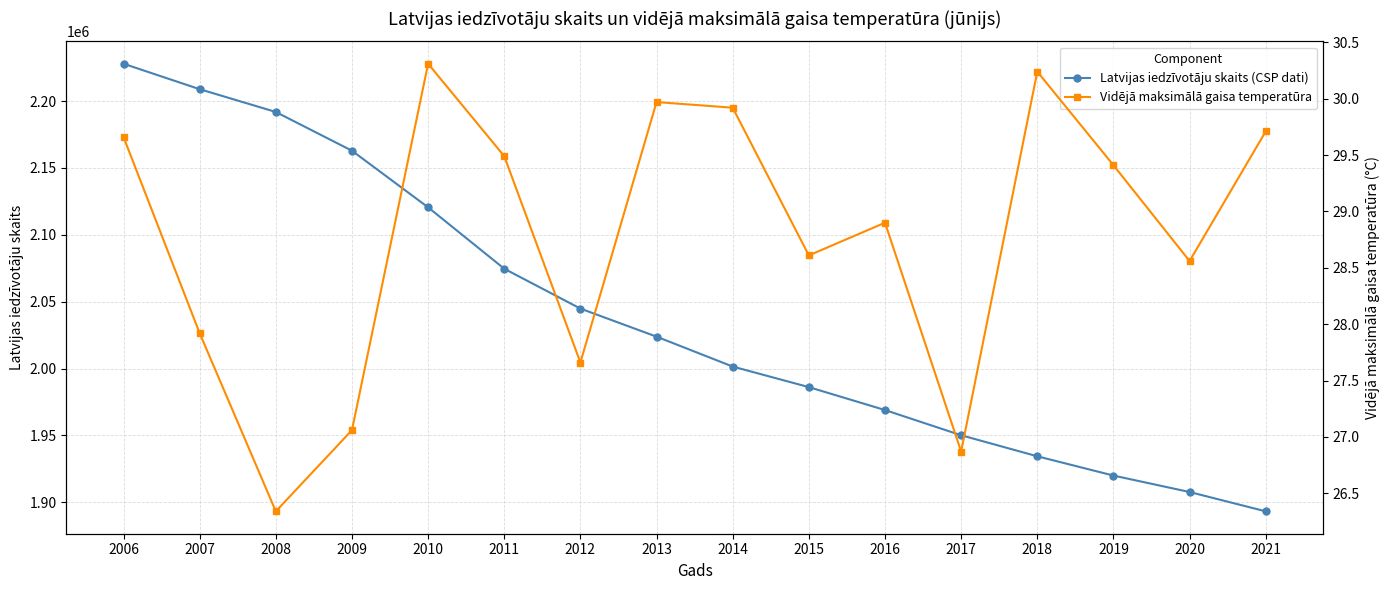

Reading right to left, list all the values displayed in this chart.

Latvijas iedzīvotāju skaits (CSP dati): 2021=1893223.0	2020=1907675.0	2019=1919968.0	2018=1934379.0	2017=1950116.0	2016=1968957.0	2015=1986096.0	2014=2001468.0	2013=2023825.0	2012=2044813.0	2011=2074605.0	2010=2120504.0	2009=2162834.0	2008=2191810.0	2007=2208840.0	2006=2227874.0
Vidējā maksimālā gaisa temperatūra: 2021=29.7	2020=28.6	2019=29.4	2018=30.2	2017=26.9	2016=28.9	2015=28.6	2014=29.9	2013=30.0	2012=27.7	2011=29.5	2010=30.3	2009=27.1	2008=26.3	2007=27.9	2006=29.7